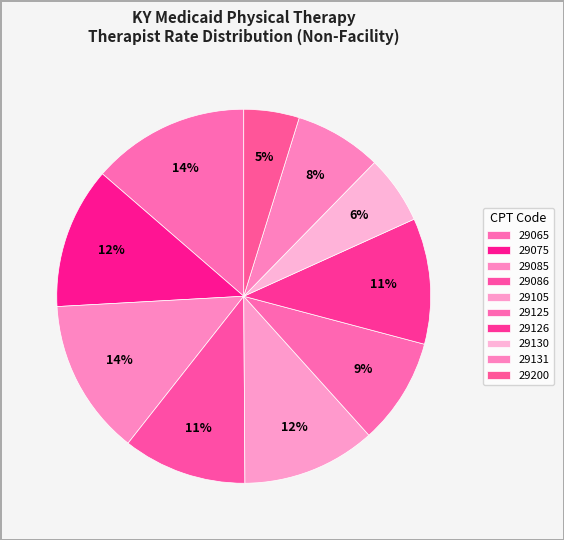

Rank the categories by value from lowest to highest.

29200, 29130, 29131, 29125, 29086, 29126, 29105, 29075, 29085, 29065